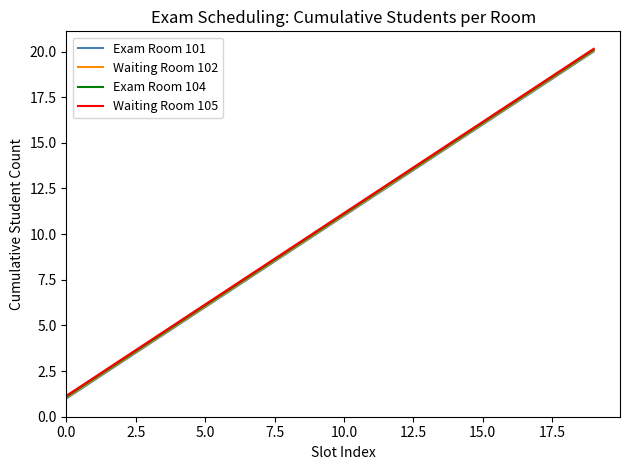

What is the smallest value displayed?

1.0